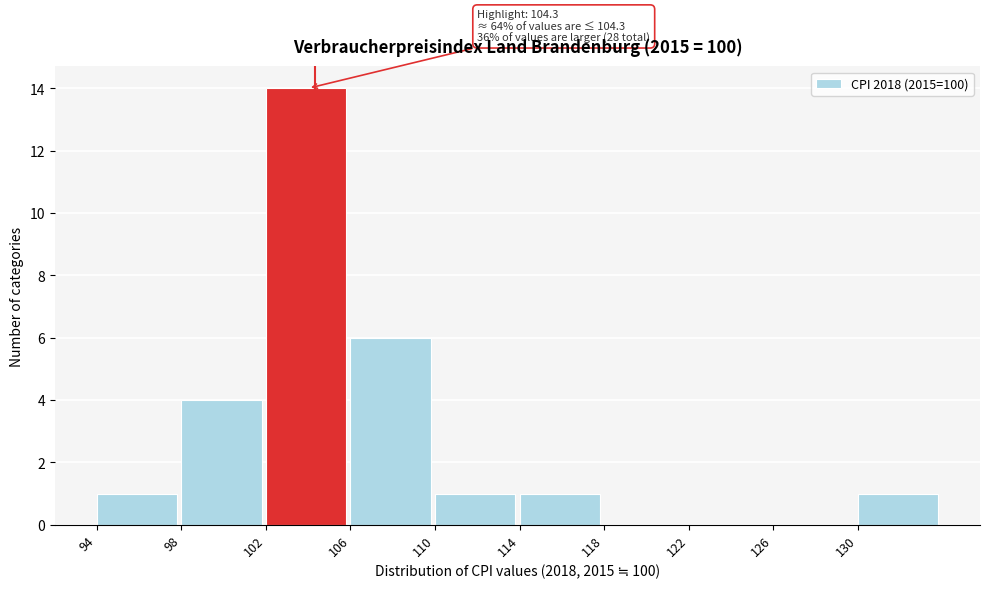

Which range on the x-axis has the tallest bar?

102 to 106